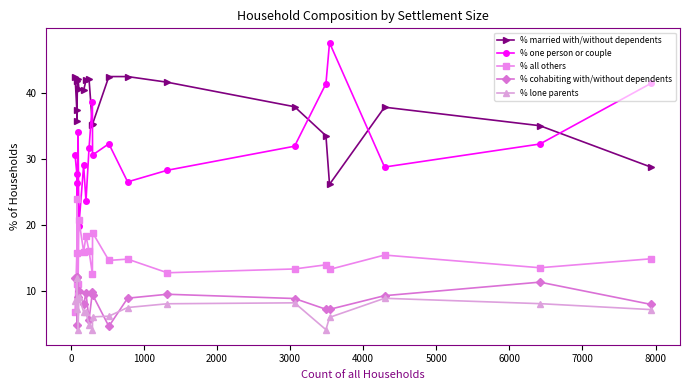

What is the maximum value for % lone parents?

11.9